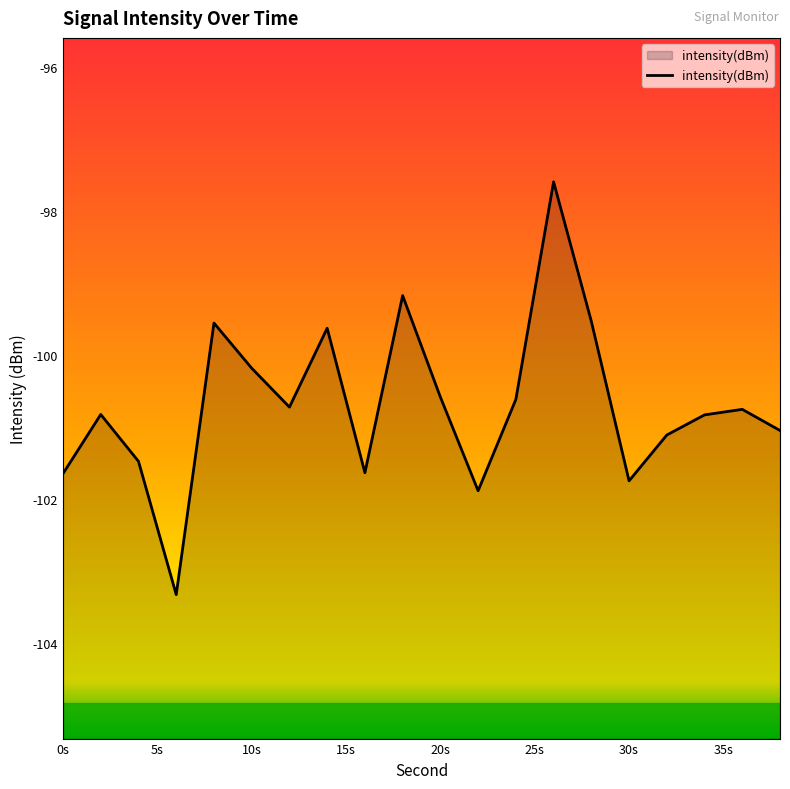

The chart shows a value of -32.5 at 10s. True or false?

False